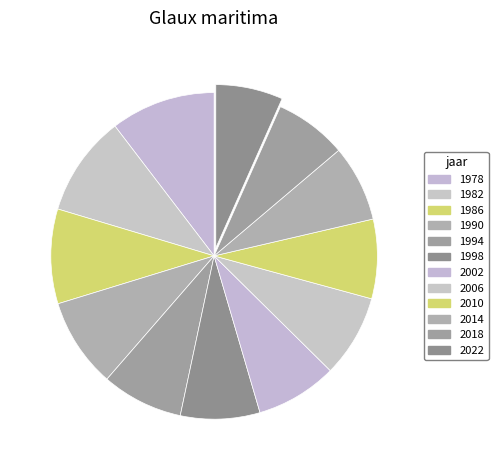

Is there any slice that represents more than half of the pie?

No